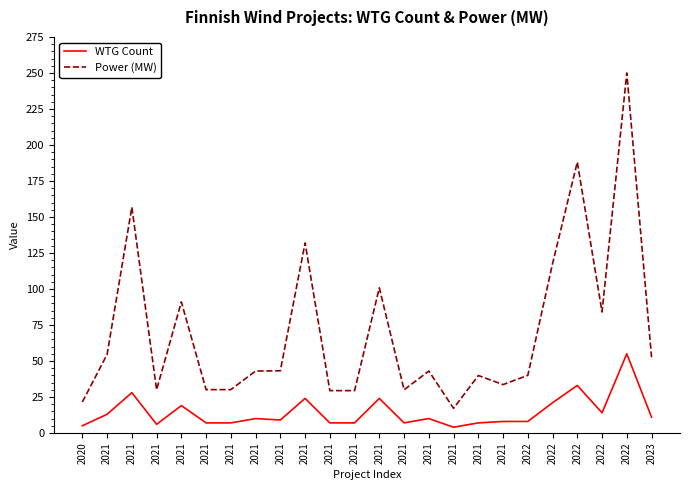

How many lines are shown in the chart?

2